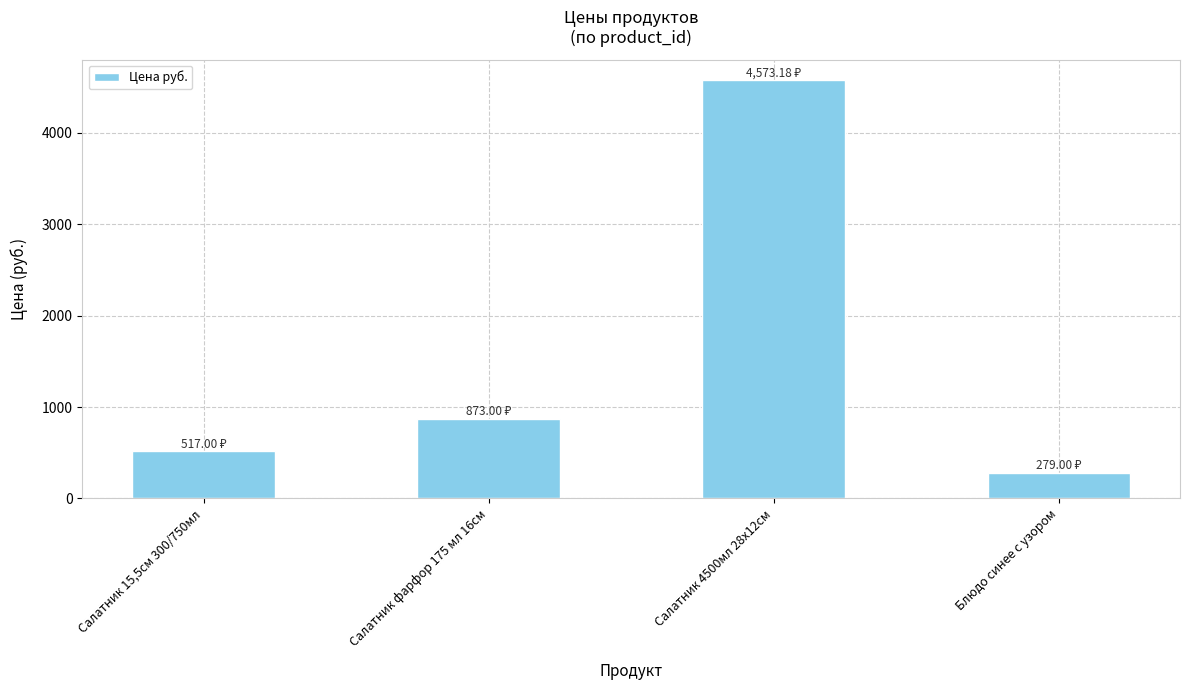

What is the label of the 2nd bar from the right?

Салатник 4500мл 28х12см